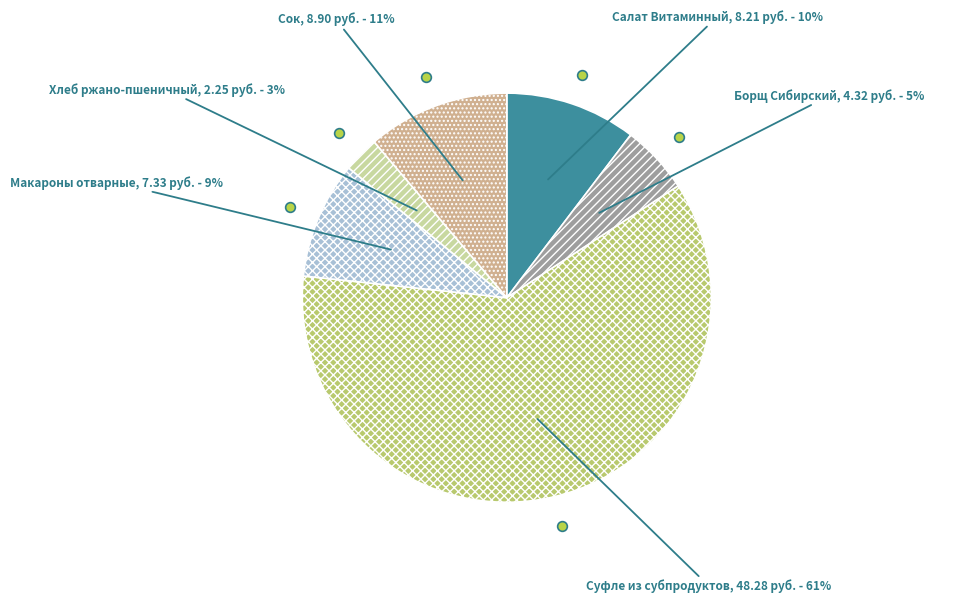

What is the ratio of the value at Макароны отварные to the value at Салат Витаминный?

0.9